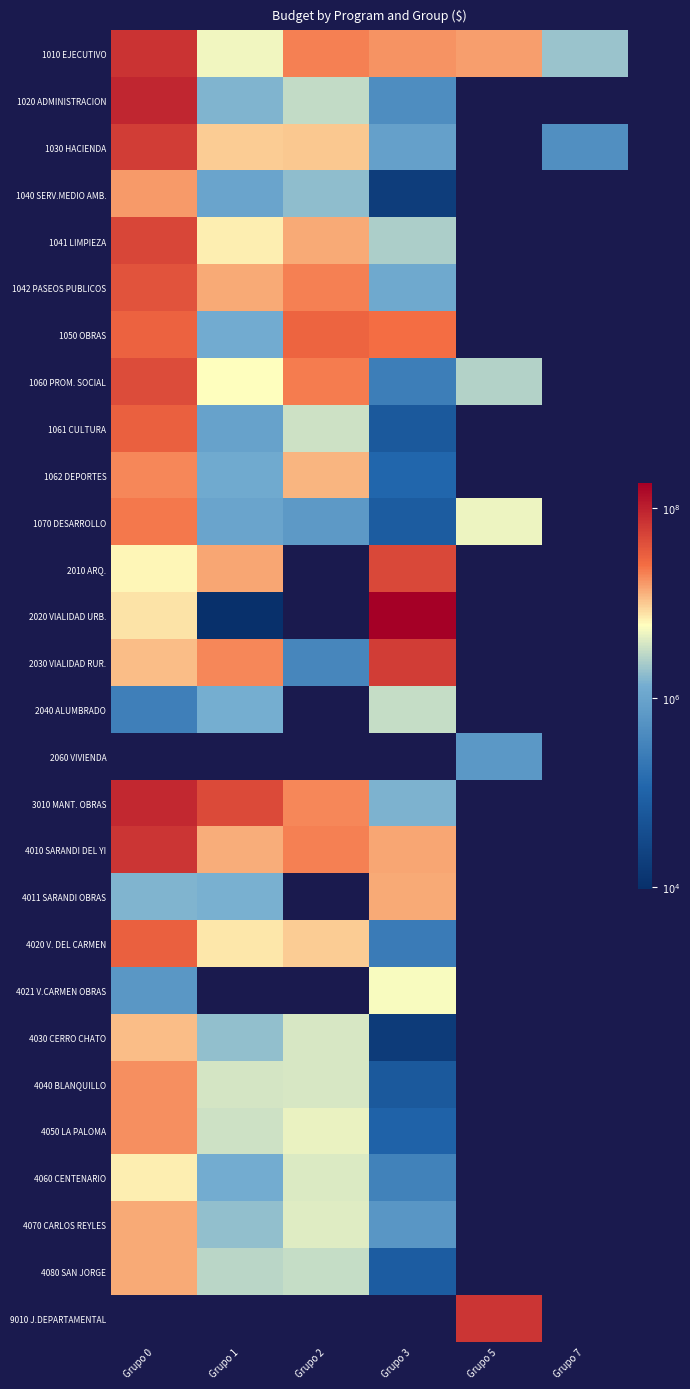

What is the greatest value displayed?

8.3